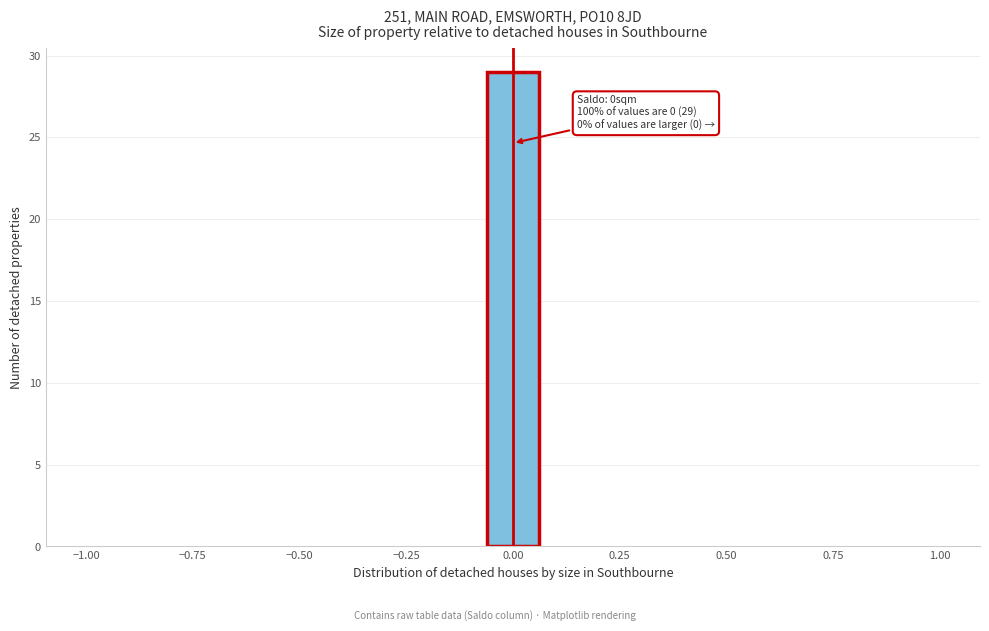

Around what value on the x-axis is the tallest bar? Give the approximate position of its centre, as read against the axis.

0.00